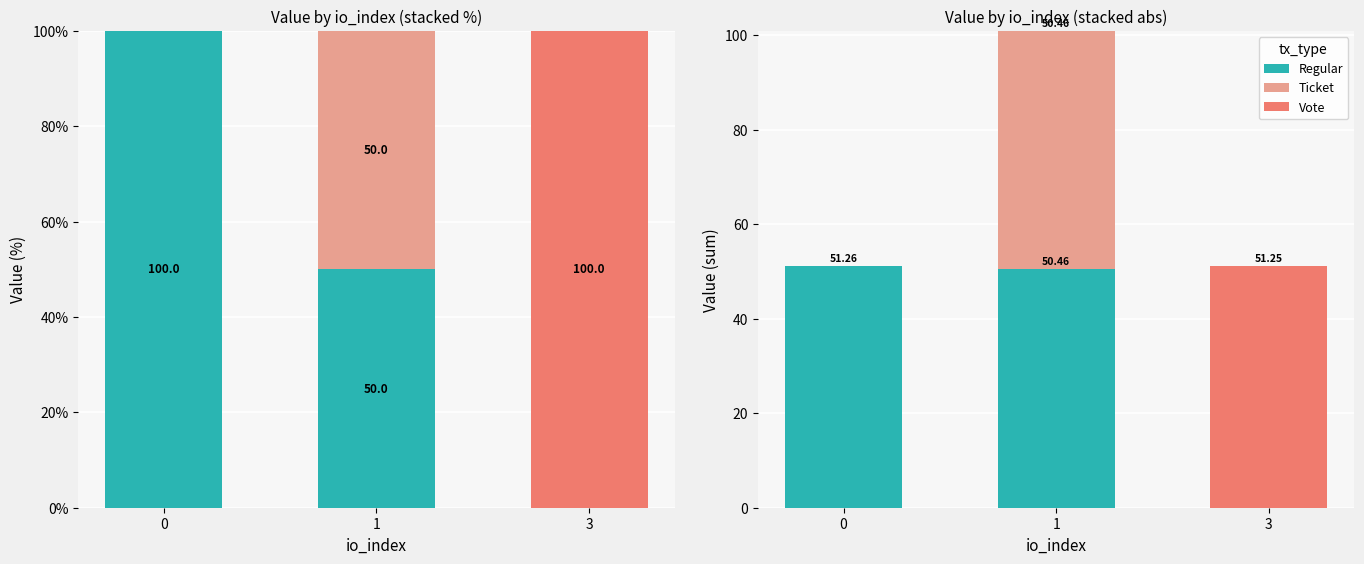

Rank the categories by Regular value from lowest to highest.

3, 1, 0